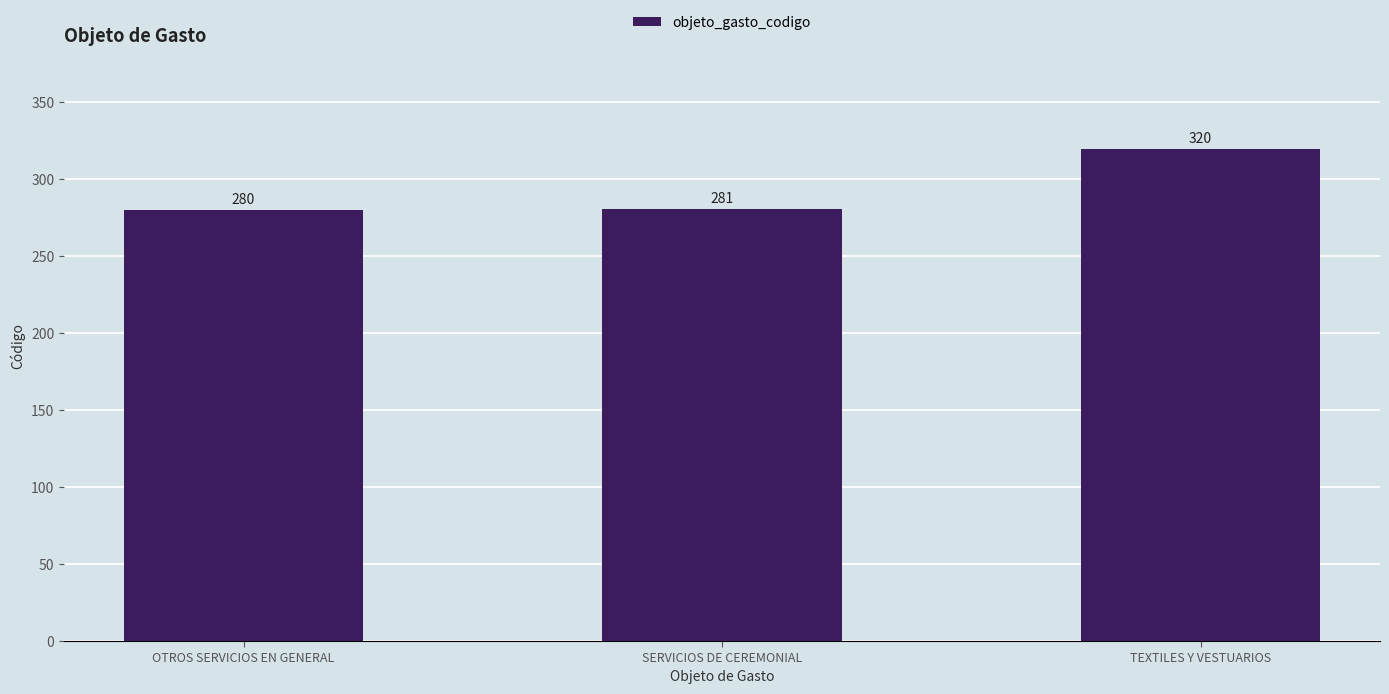

What is the label of the 3rd bar from the right?

OTROS SERVICIOS EN GENERAL